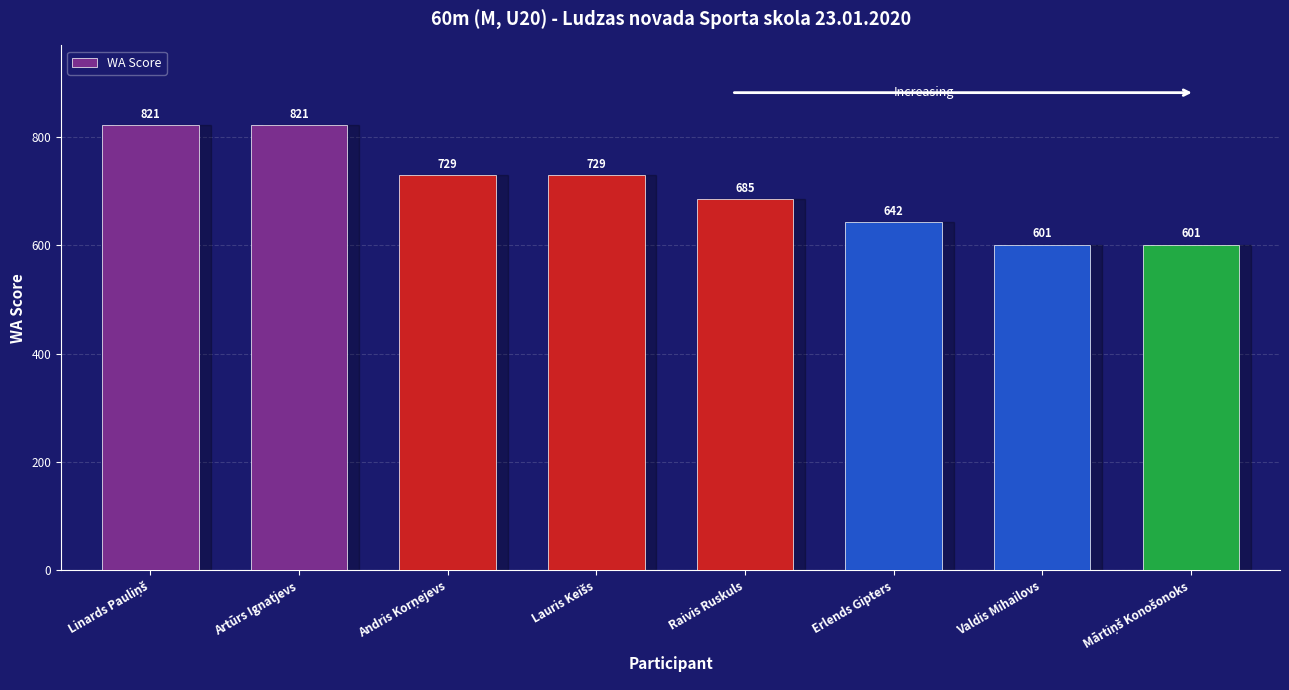

What is the smallest value displayed?

601